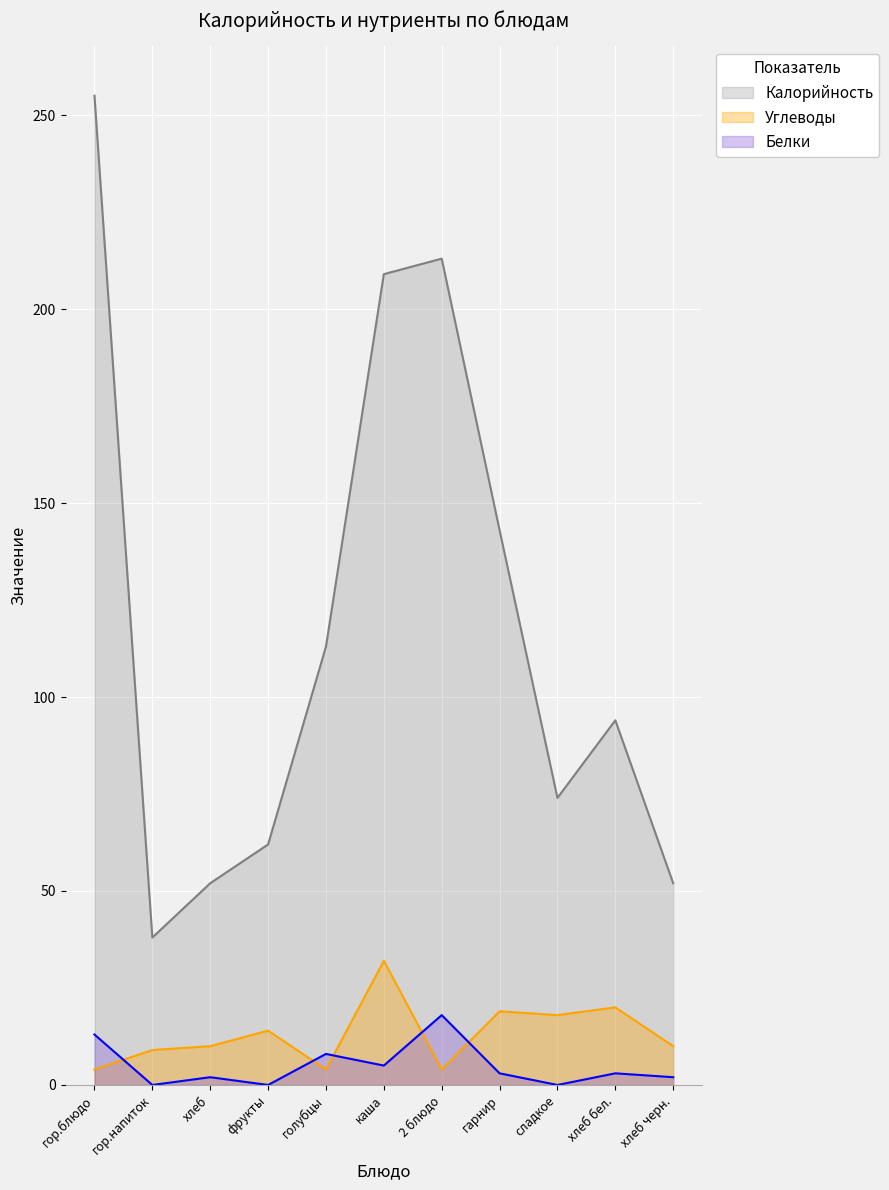

Does the chart display data point markers on the line(s)?

No